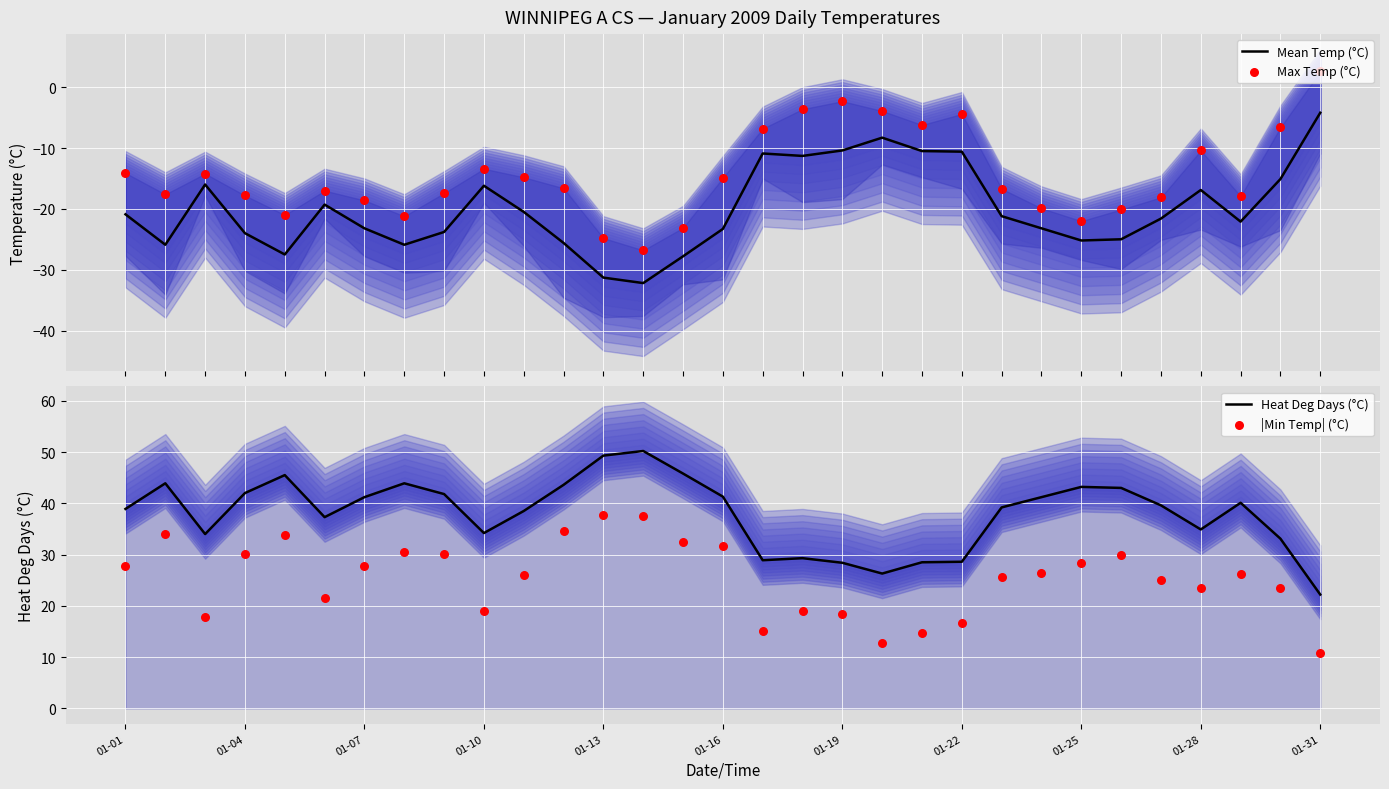

At which category is the sum across all series the highest?

11